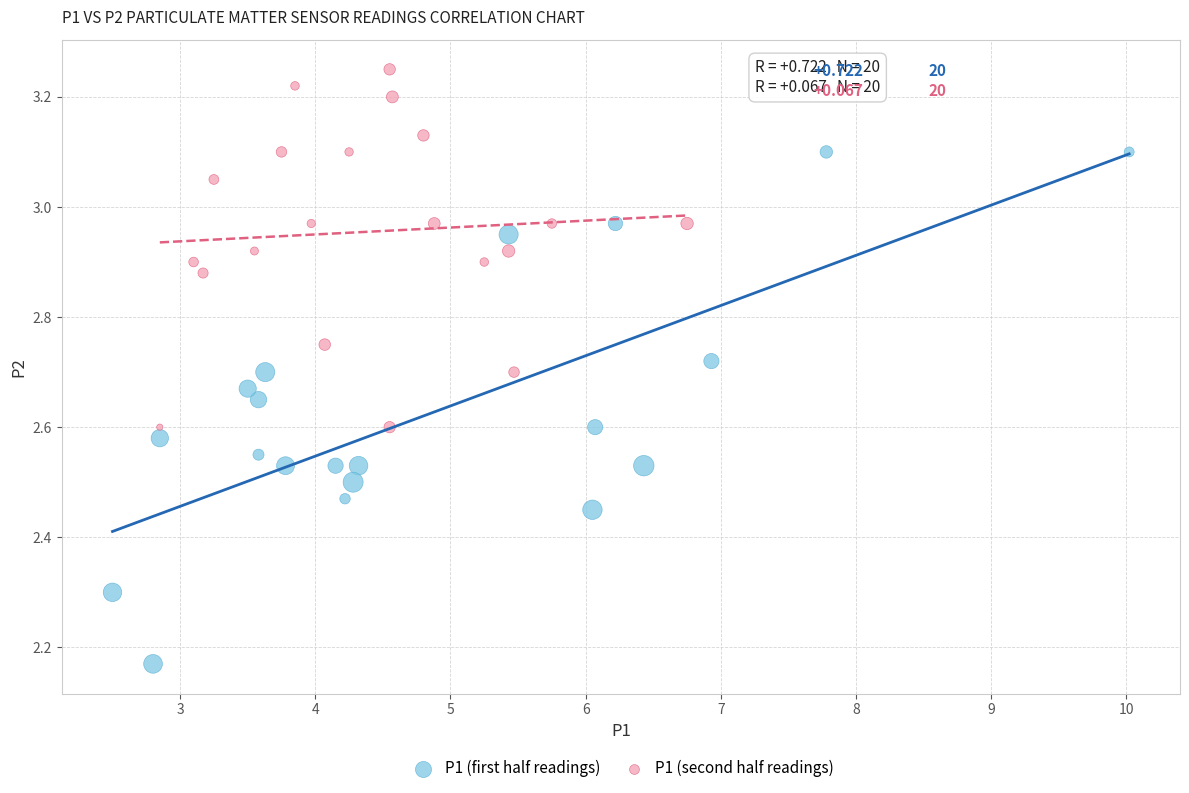

Which series has the widest spread of Y values?

P1 (first half readings)